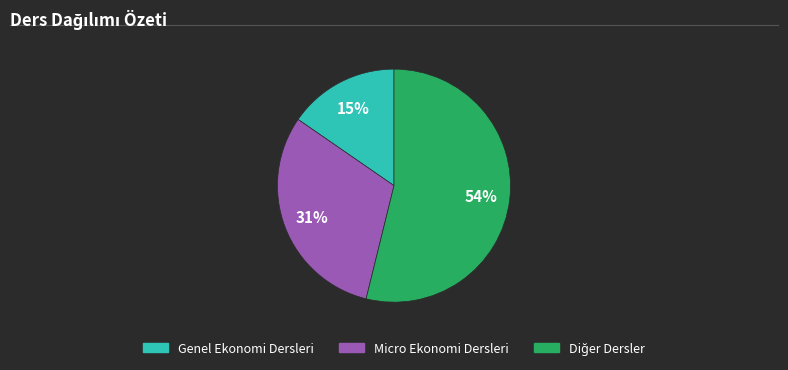

Is there any slice that represents more than half of the pie?

Yes